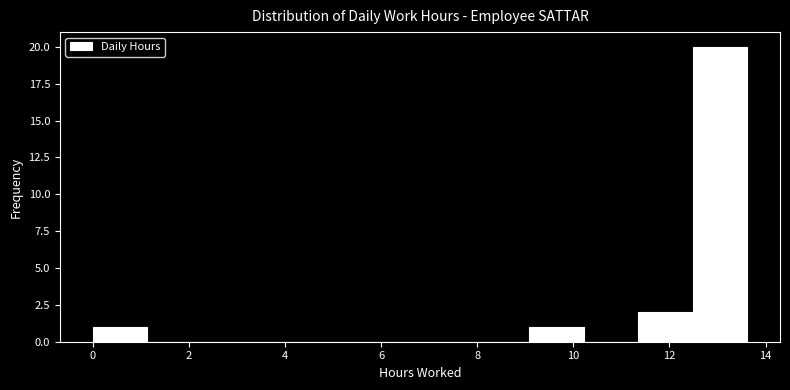

How tall is the bar that spans 12.4 to 13.6 on the x-axis? Neither the bar edges nor the heights are printed on the chart, so give them approximately, as read against the axes.

20